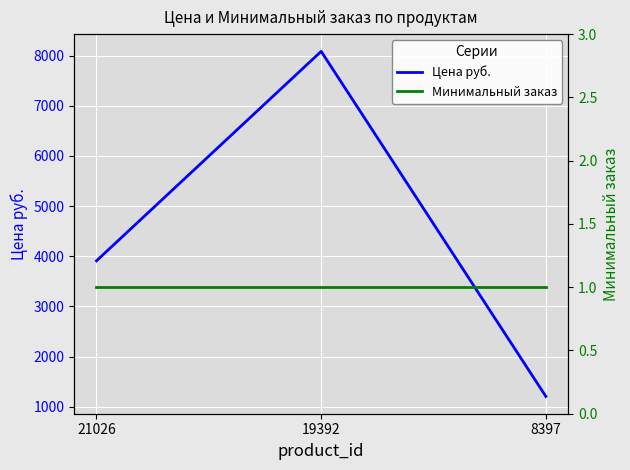

Reading left to right, extract all data points from this chart.

Цена руб.: 3909.0	8085.0	1205.1
Минимальный заказ: 1.0	1.0	1.0